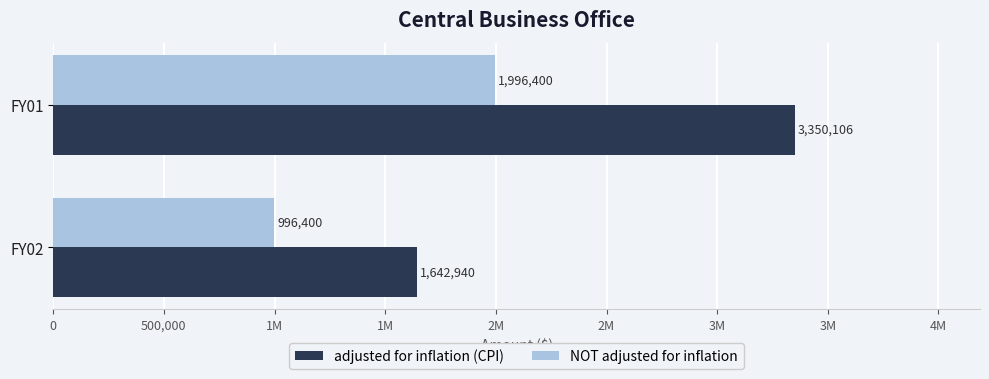

What are all the series names shown in the legend?

adjusted for inflation (CPI), NOT adjusted for inflation